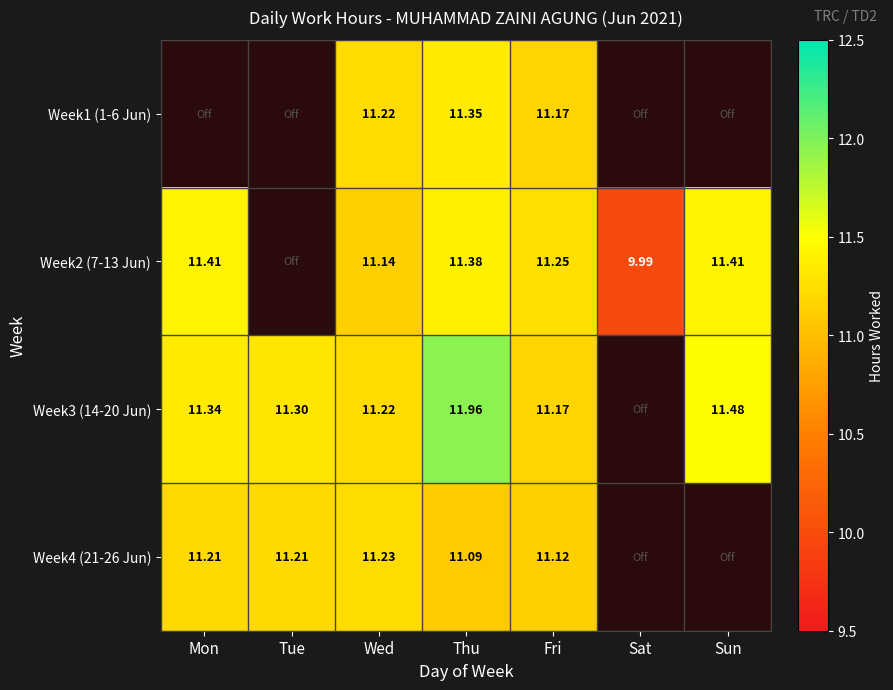

Is the value of Week4 (21-26 Jun) at Tue greater than the value of Week1 (1-6 Jun) at Wed?

No